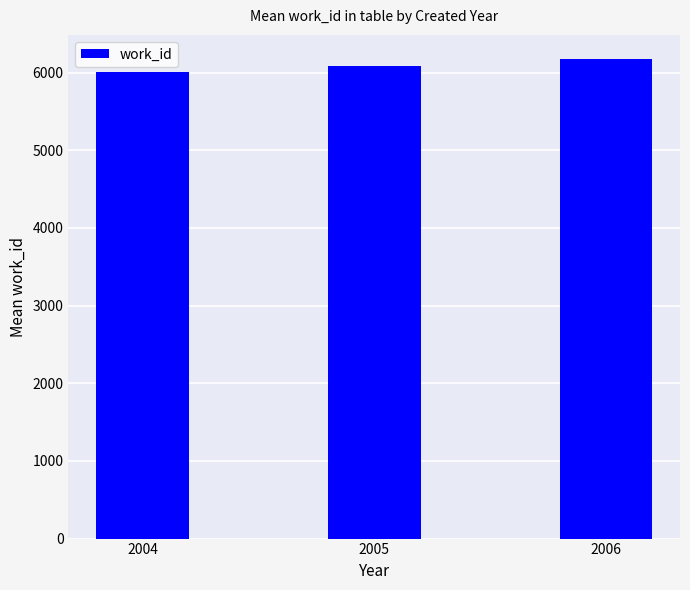

True or false: the data shows 8884.9 at 2006.

False